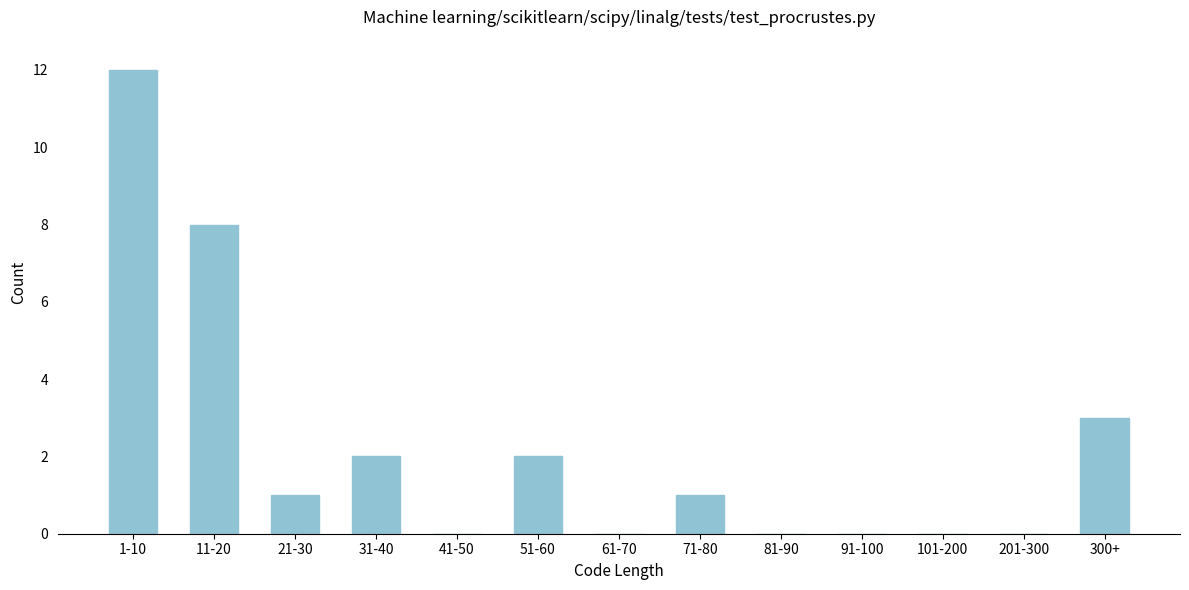

Reading right to left, what are all the values shown in this chart?

300+=3	201-300=0	101-200=0	91-100=0	81-90=0	71-80=1	61-70=0	51-60=2	41-50=0	31-40=2	21-30=1	11-20=8	1-10=12